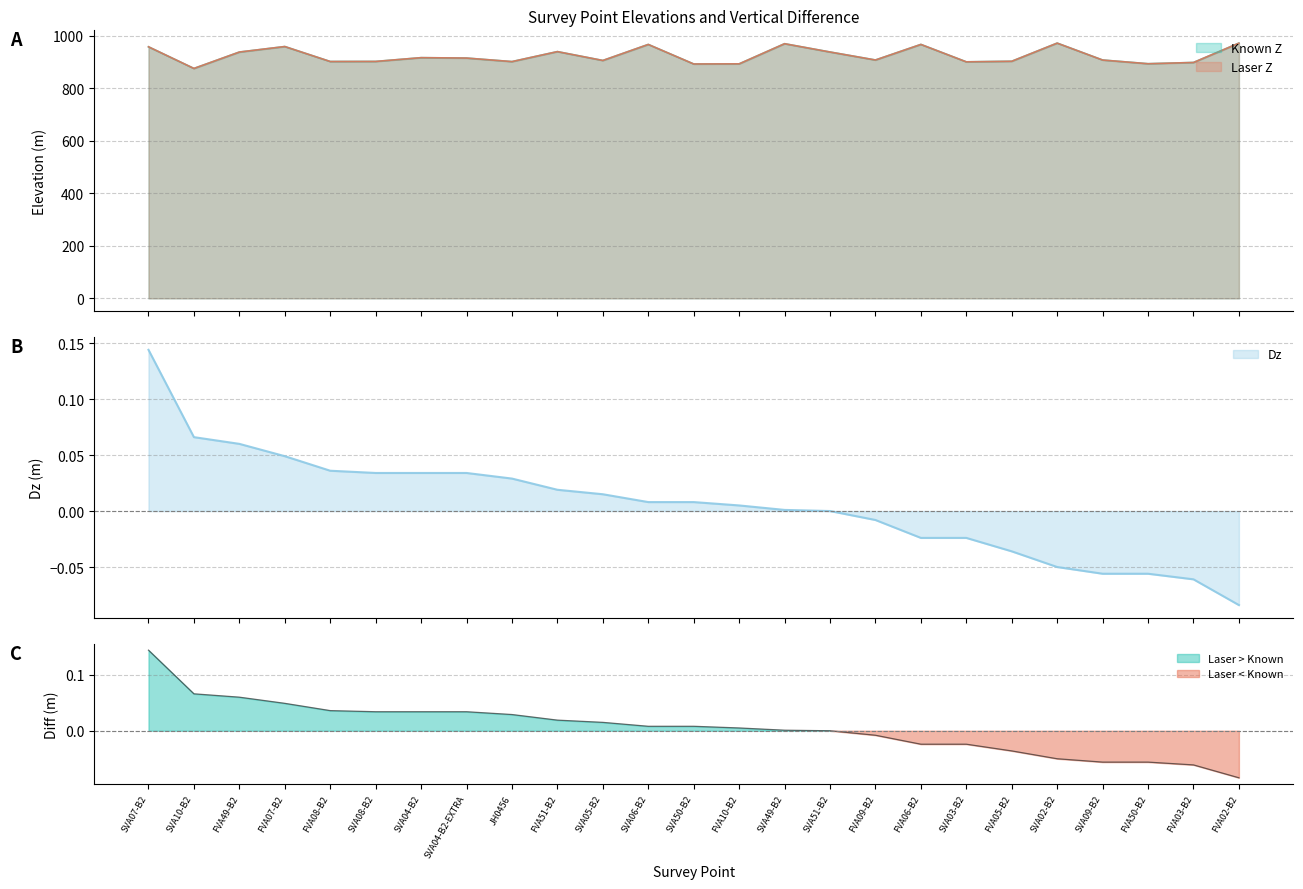

Which category has the highest value across all series?

SVA02-B2